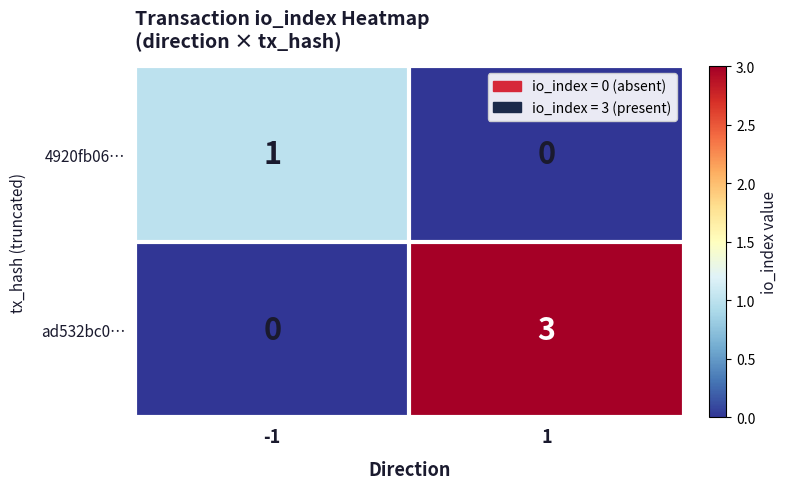

Reading left to right, extract all data points from this chart.

4920fb06…: -1=1	1=0
ad532bc0…: -1=0	1=3